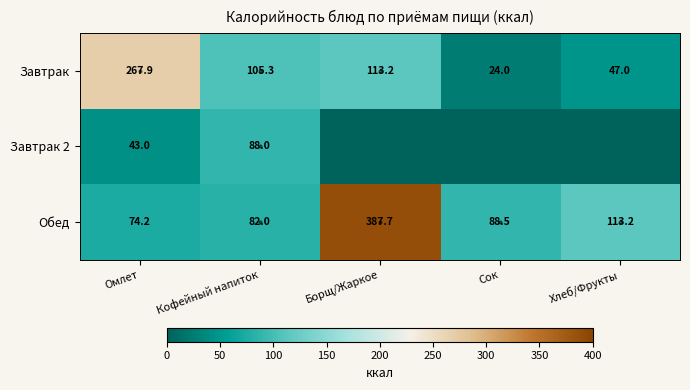

What is the maximum value for Обед?

387.7